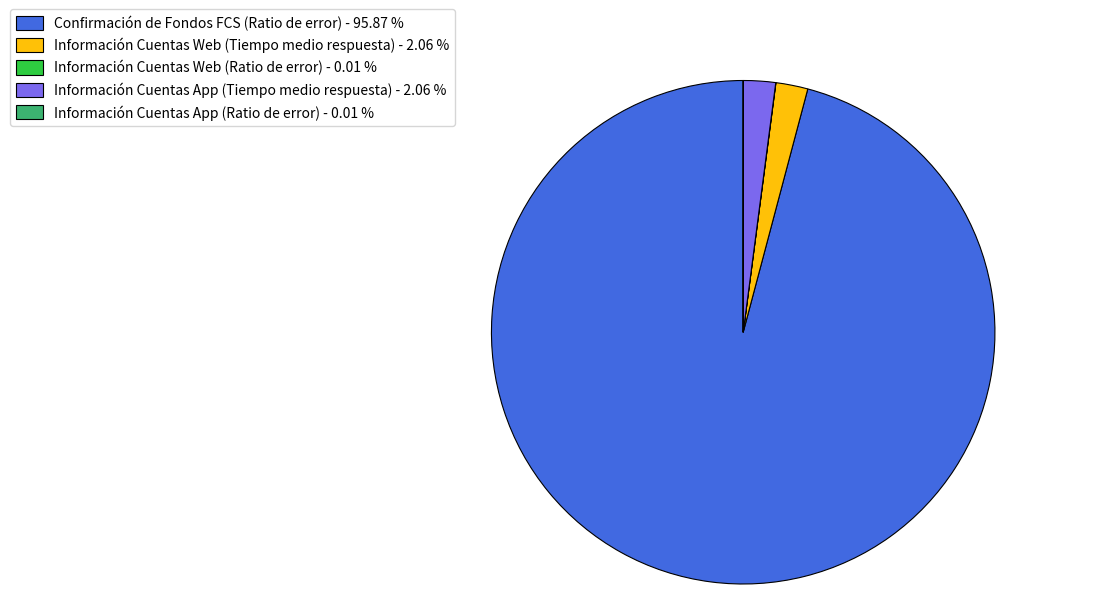

Is Confirmación de Fondos FCS (Ratio de error) the majority of the pie?

Yes